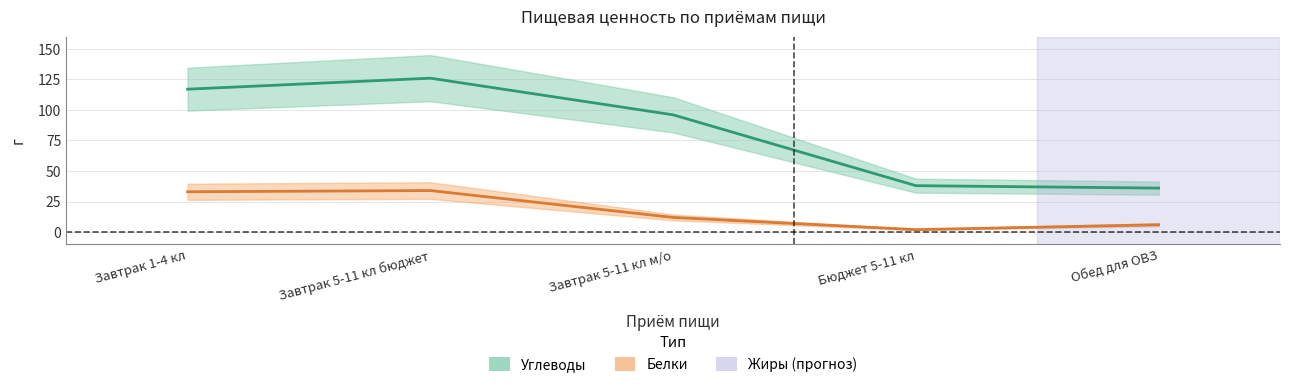

What is the difference between the highest and lowest values at Завтрак 1-4 кл?

84